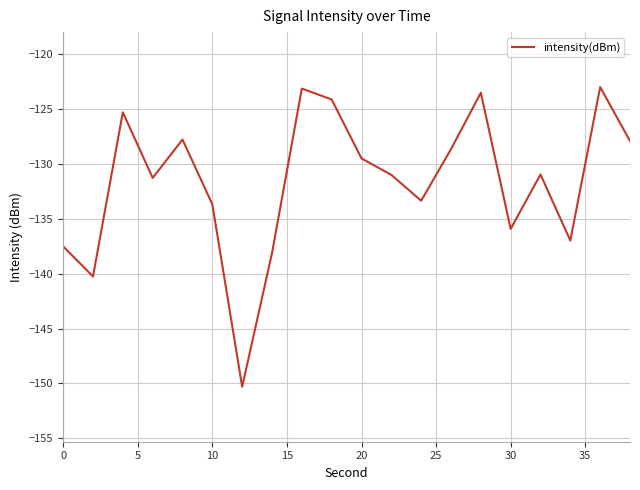

What is the minimum value shown in the chart?

-150.3